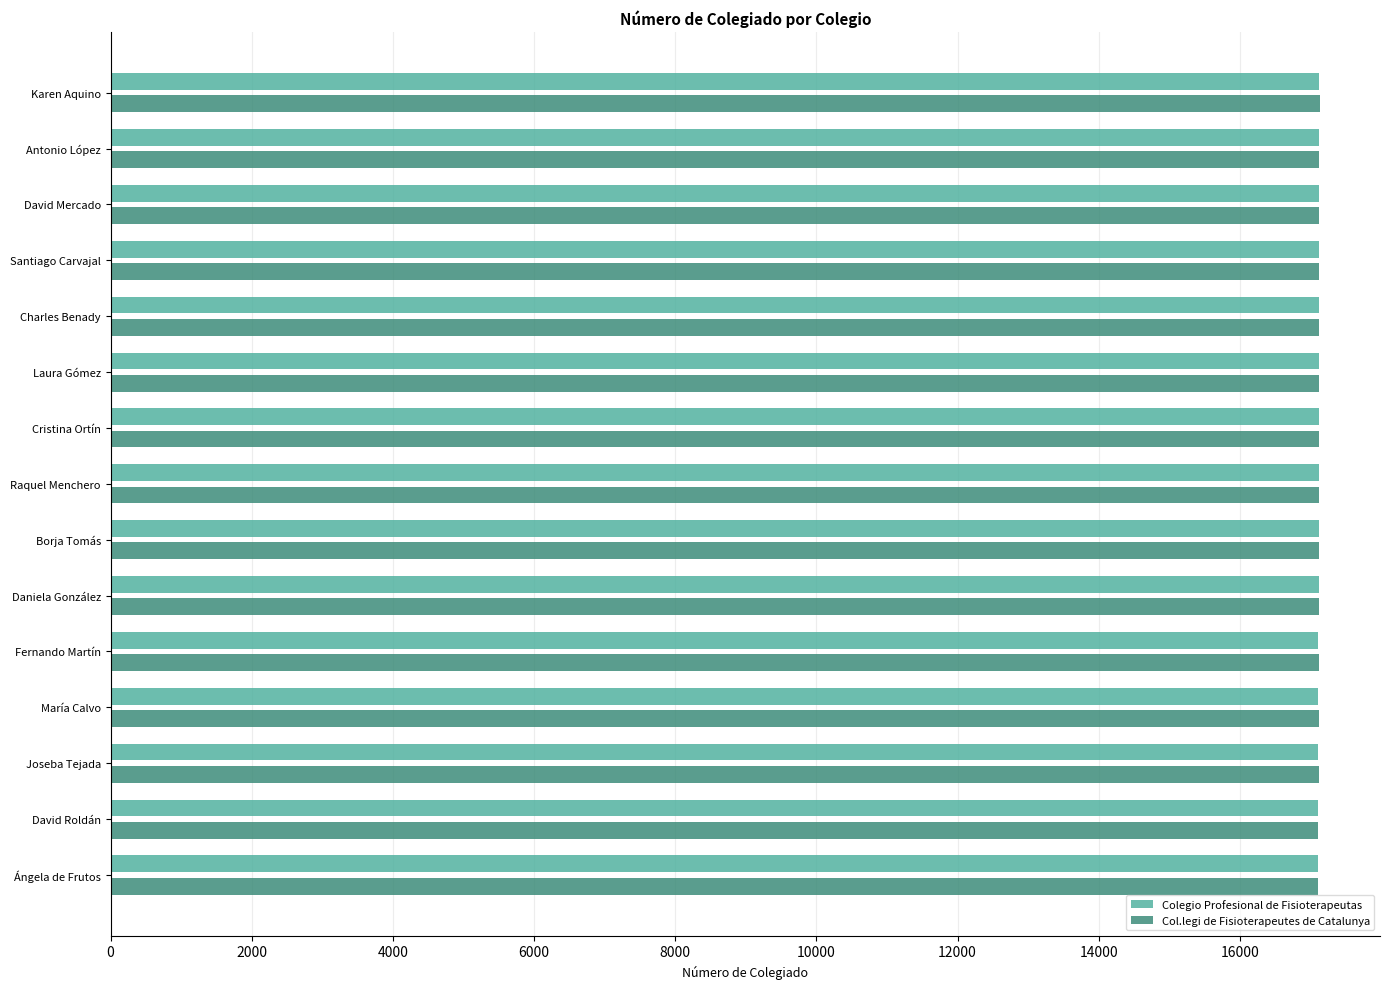

The Colegio Profesional de Fisioterapeutas series shows 17114 at María Calvo. True or false?

True